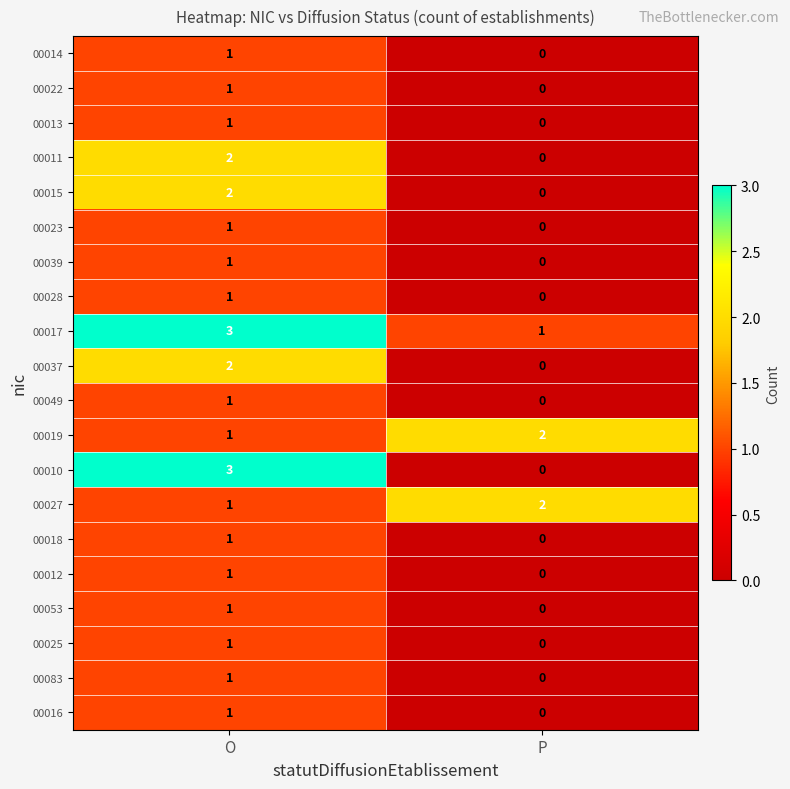

Which series has the largest total across all categories?

00017